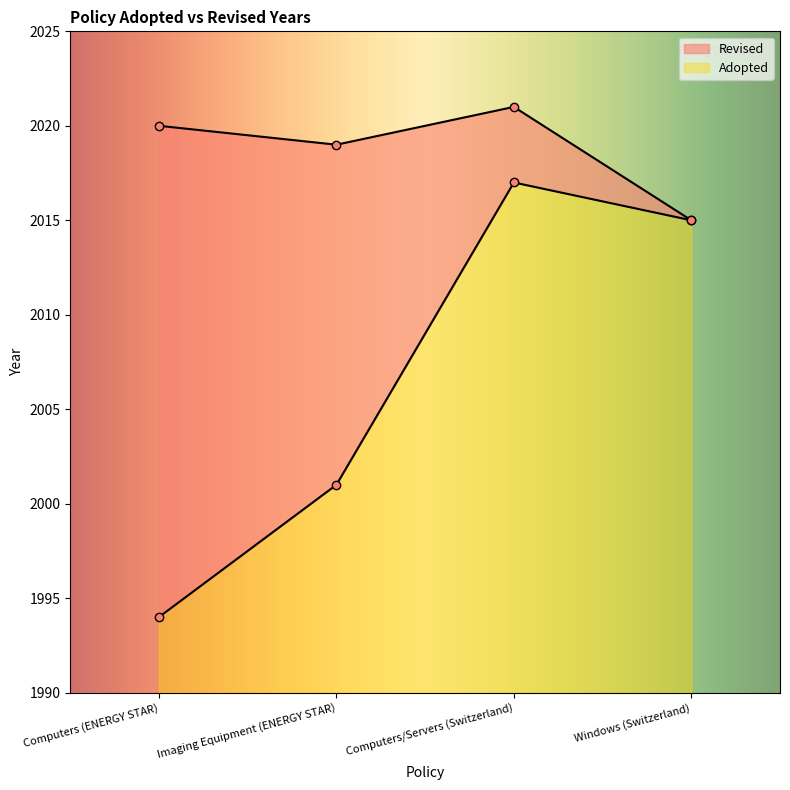

What position from the left is Windows (Switzerland)?

4